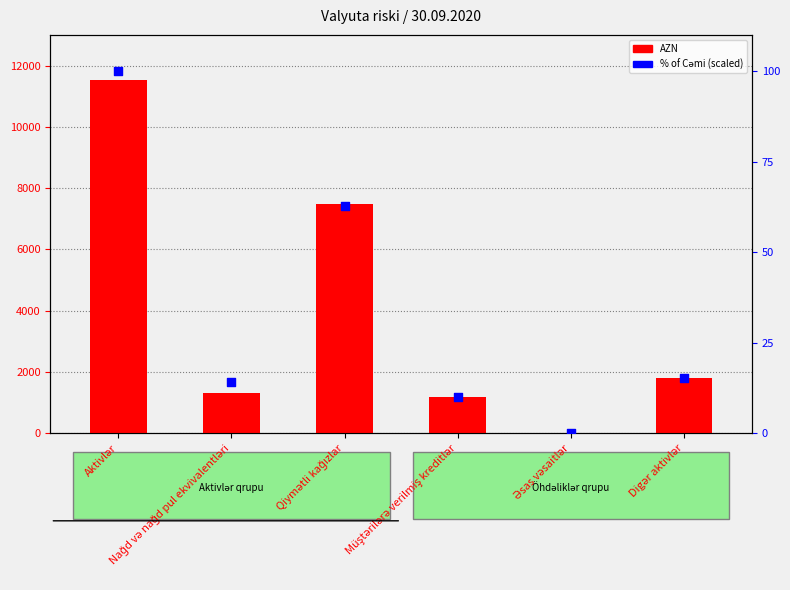

Which series has the widest spread of Y values?

AZN